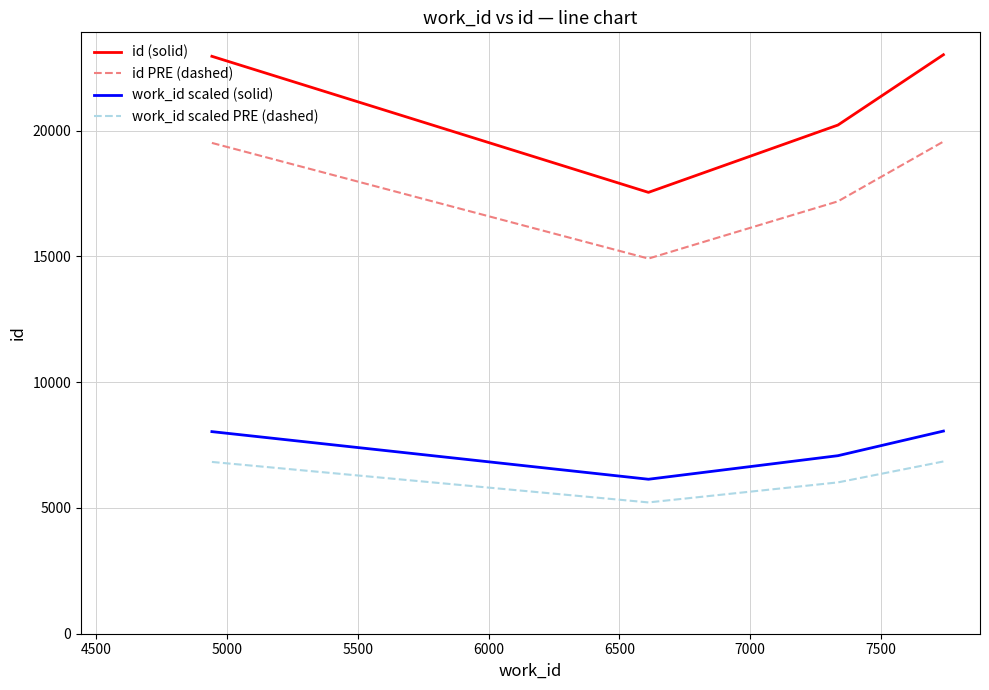

What is the difference between the second highest and minimum values in the id (solid) series?

5408.0